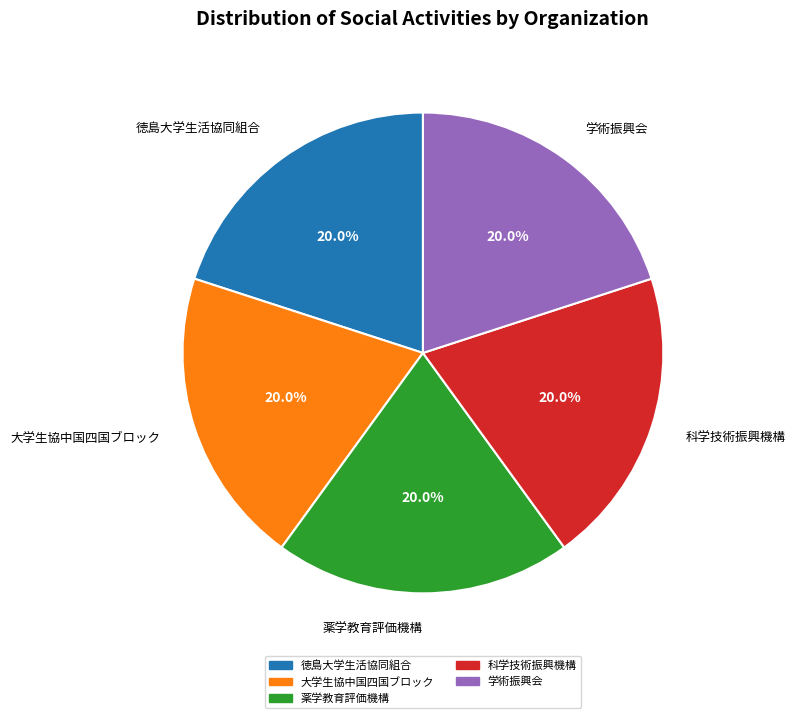

Approximately how many times larger is the value at 科学技術振興機構 compared to 学術振興会?

1.0